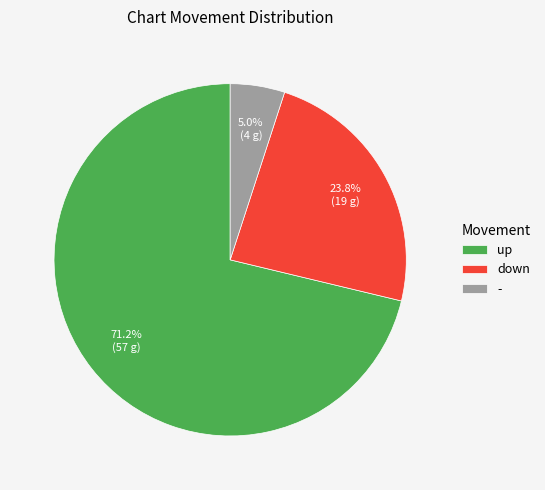

True or false: down accounts for 24% of the total.

True